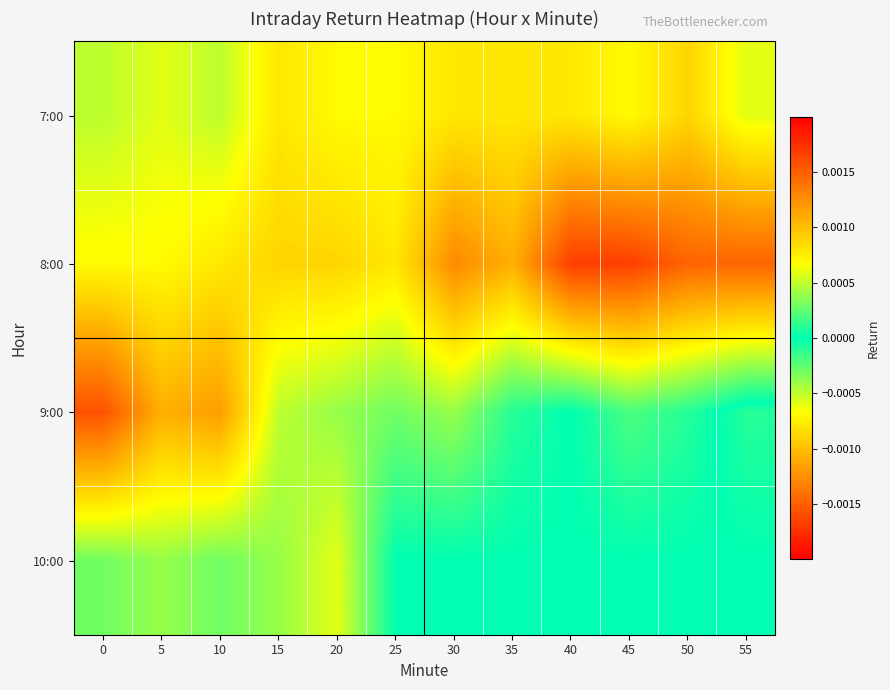

How many categories are shown in the chart?

12